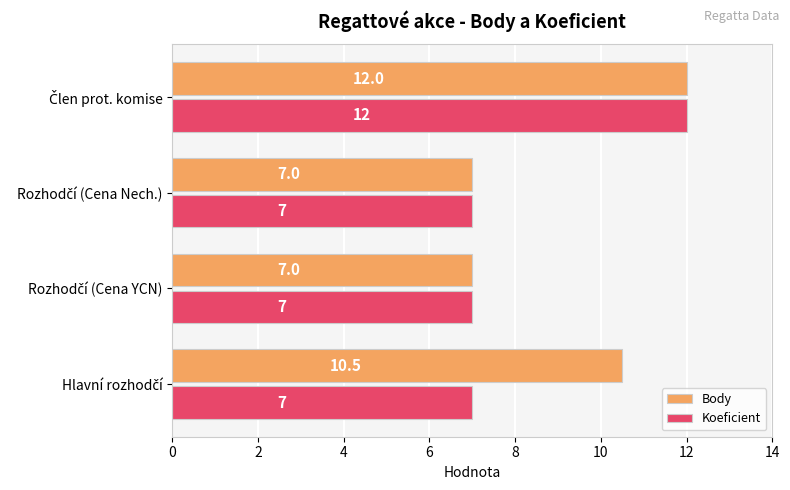

List the series in order of their overall mean, lowest first.

Koeficient, Body